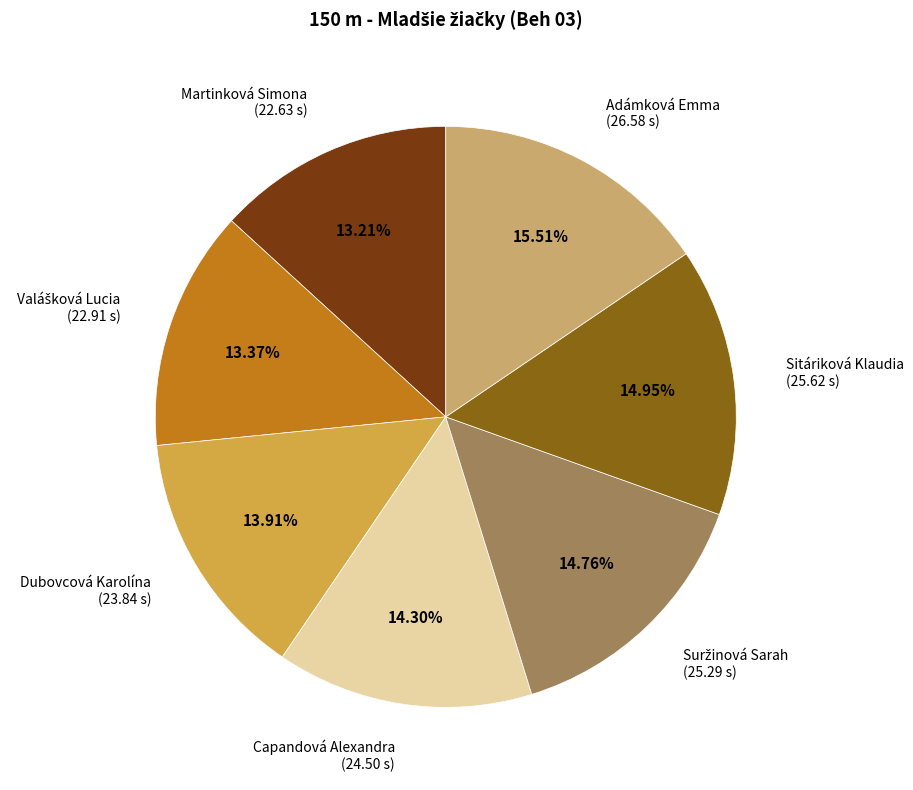

The Capandová Alexandra slice represents 14% of the pie. True or false?

True